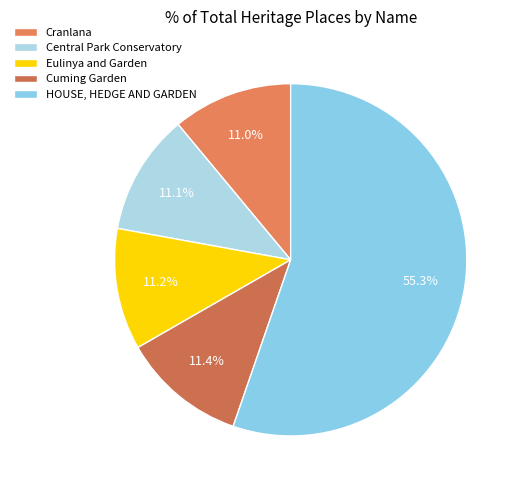

What is the ratio of the value at Cranlana to the value at Cuming Garden?

1.0